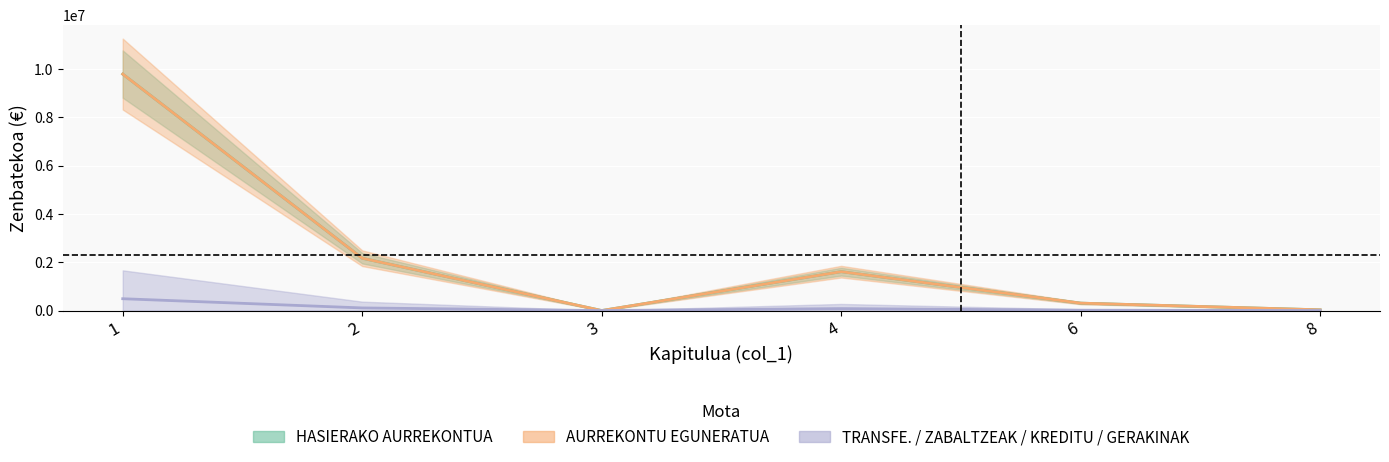

At which category does the chart reach its peak across all series?

1